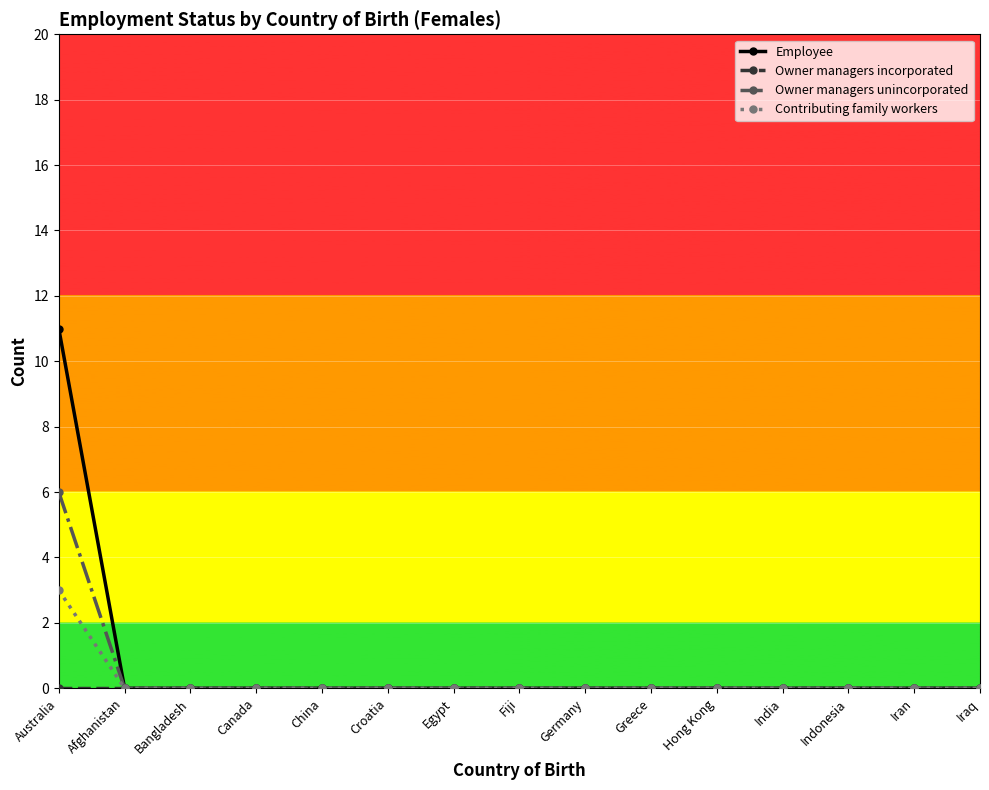

What is the greatest value displayed?

11